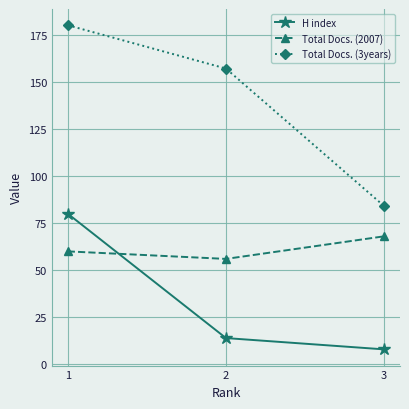

Rank the categories by H index value from highest to lowest.

1, 2, 3